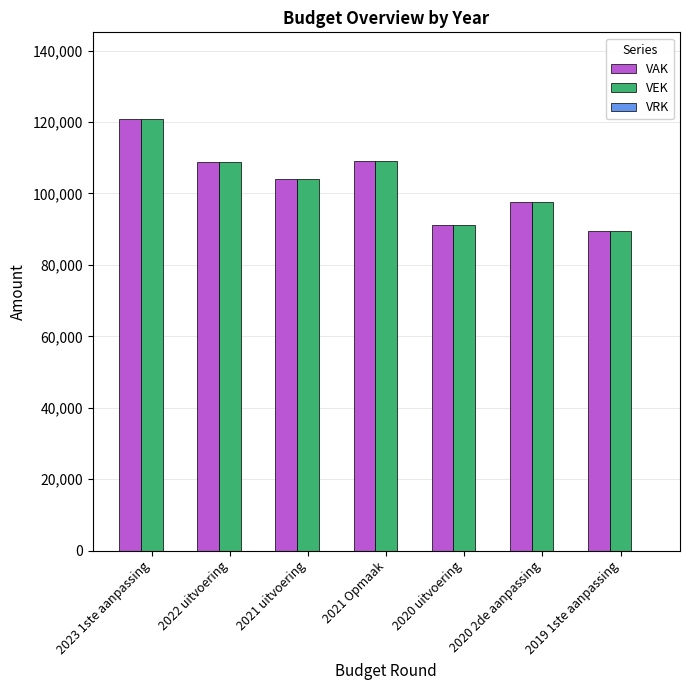

How many bars are there in total?

14